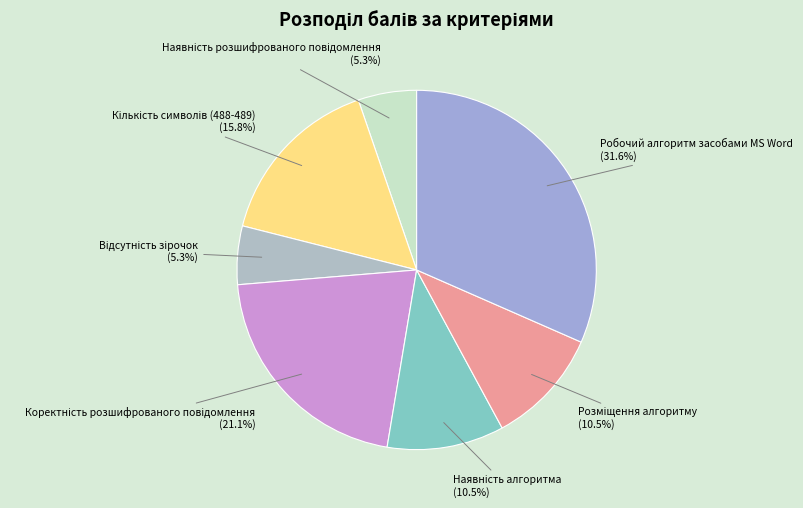

How many slices are in this pie chart?

7